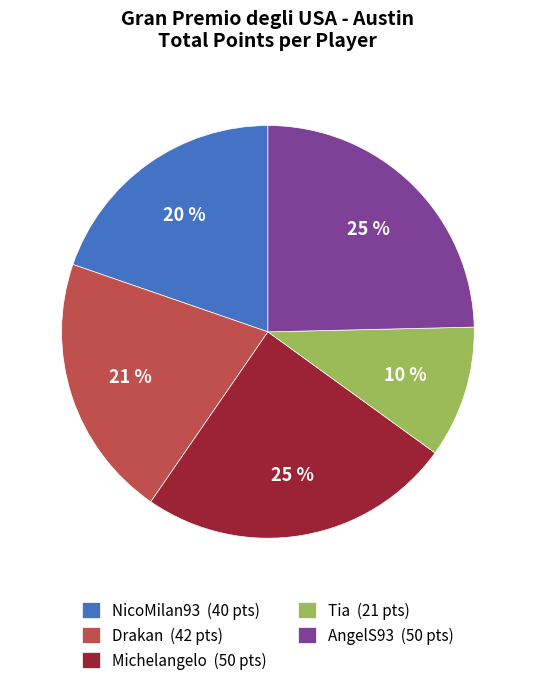

Which category has the smallest portion of the pie?

Tia (21 pts)